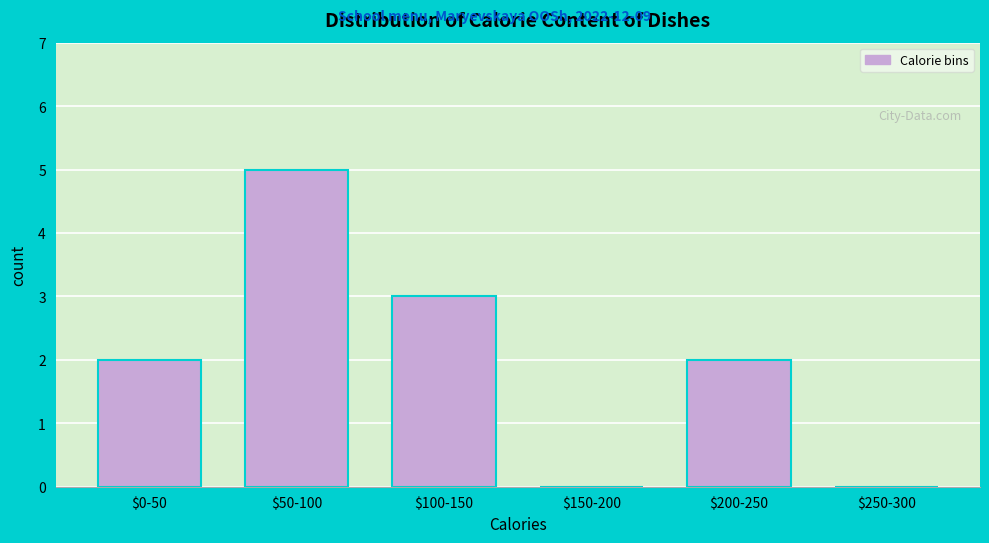

What is the maximum value shown in the chart?

5